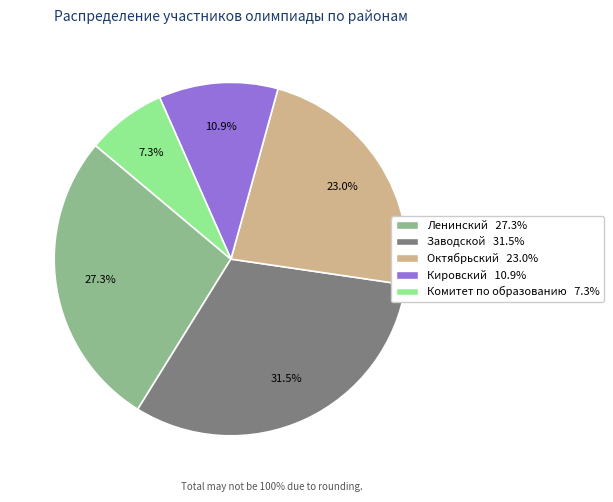

Combined, do Заводской and Ленинский account for over 50%?

Yes